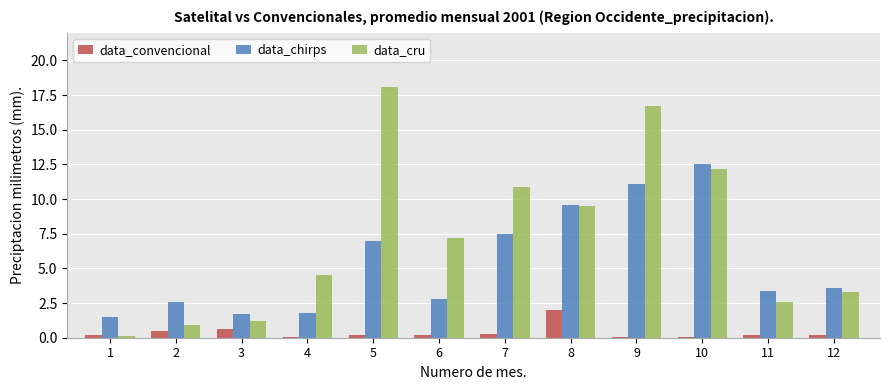

The value of data_convencional at 11 is 0.2. True or false?

True